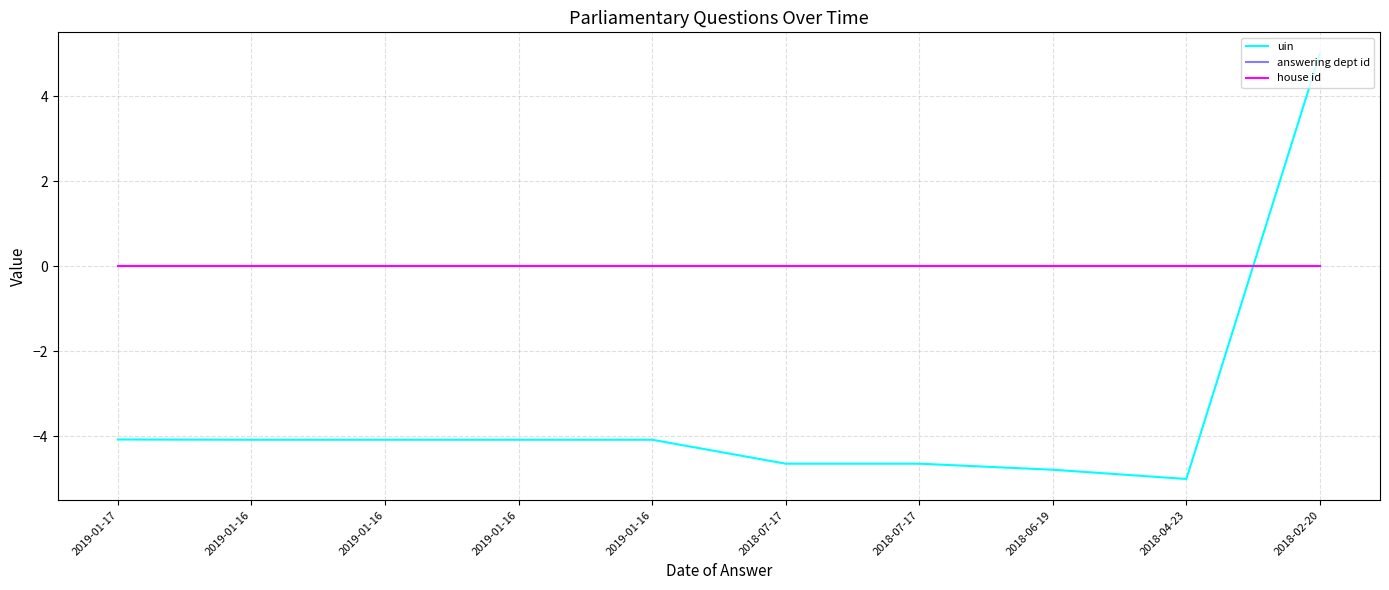

Where do house id and uin first cross each other?

2018-04-23 and 2018-02-20